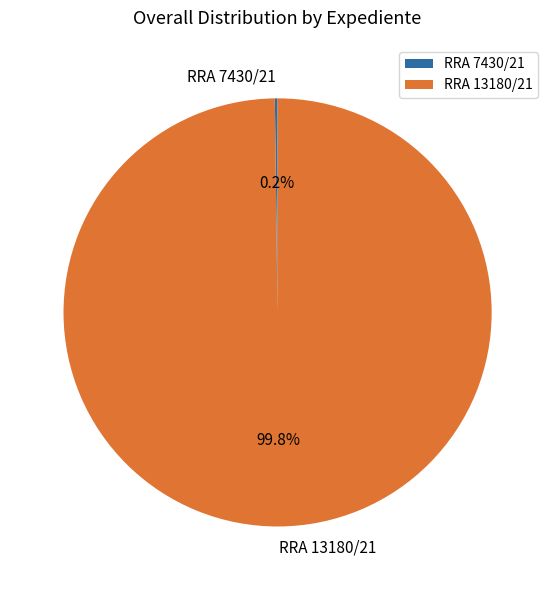

What is the majority slice?

RRA 13180/21